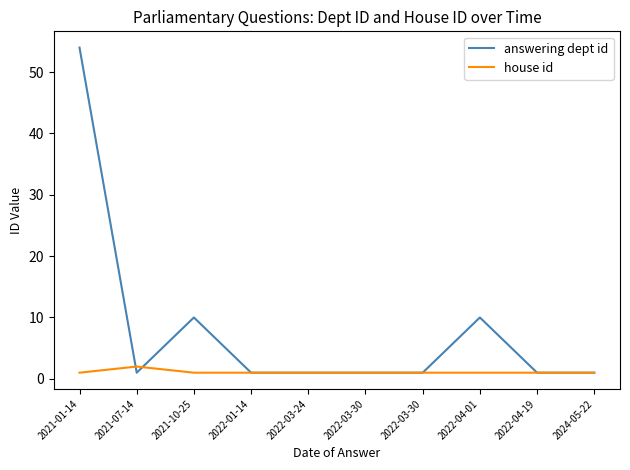

What are all the series names shown in the legend?

answering dept id, house id